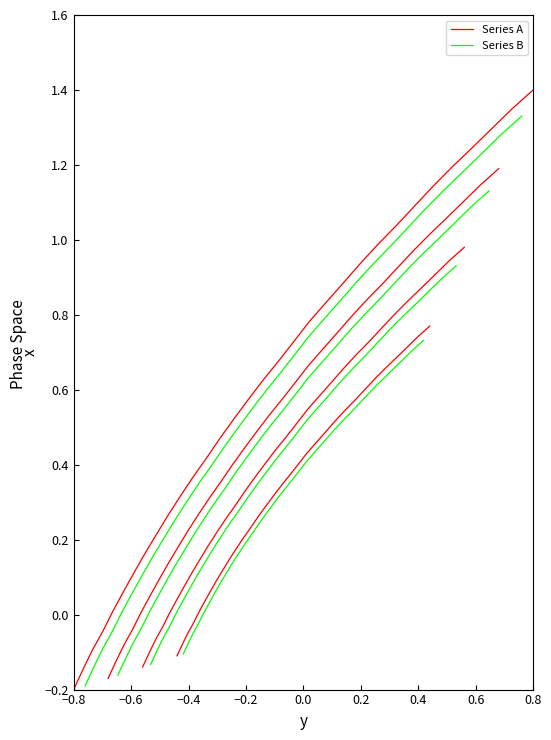

True or false: Series B has a value of 0.4 at 31.

False